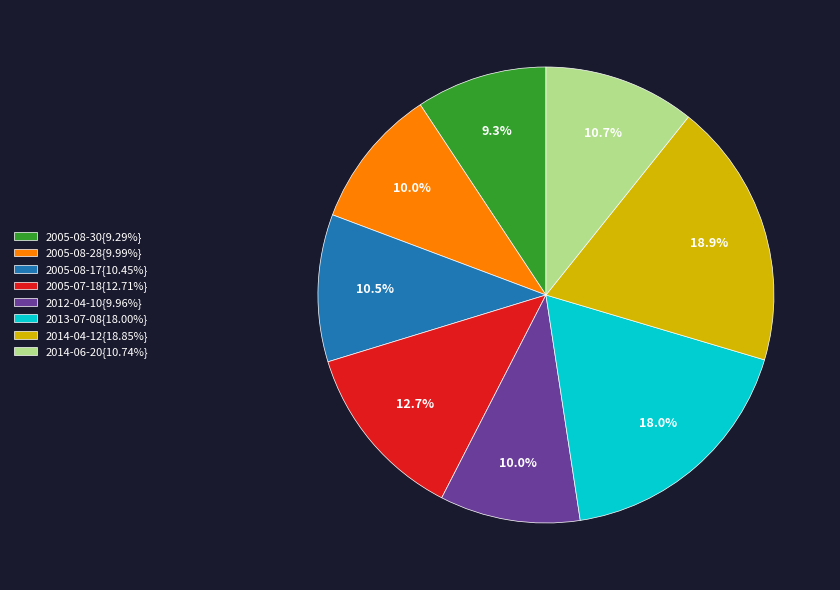

Do 2005-08-30{9.29%} and 2005-07-18{12.71%} together represent more than half of the pie?

No